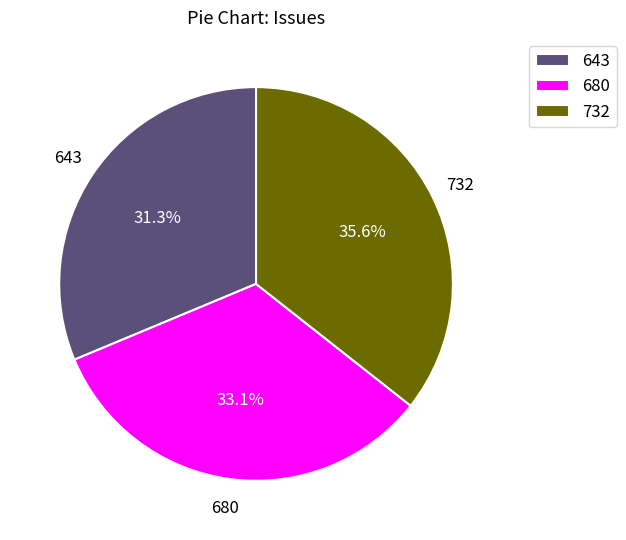

What is the largest slice in the pie chart?

732